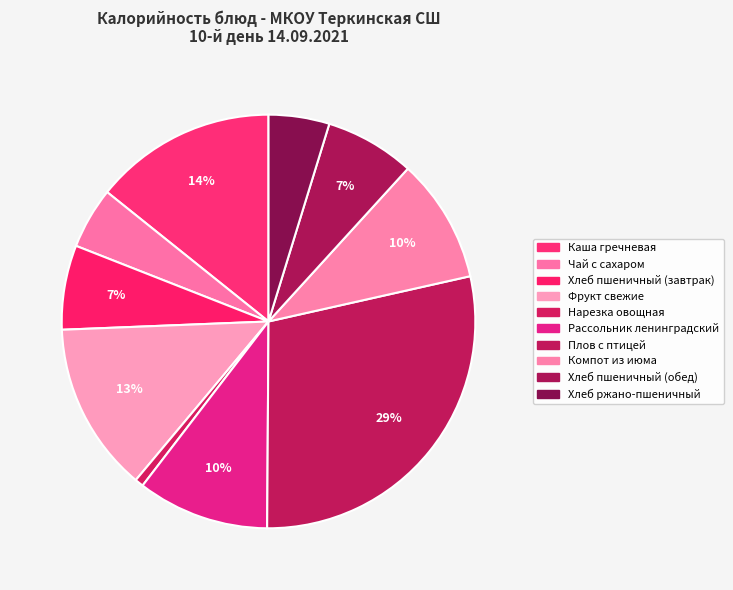

Count the number of slices in the pie.

10